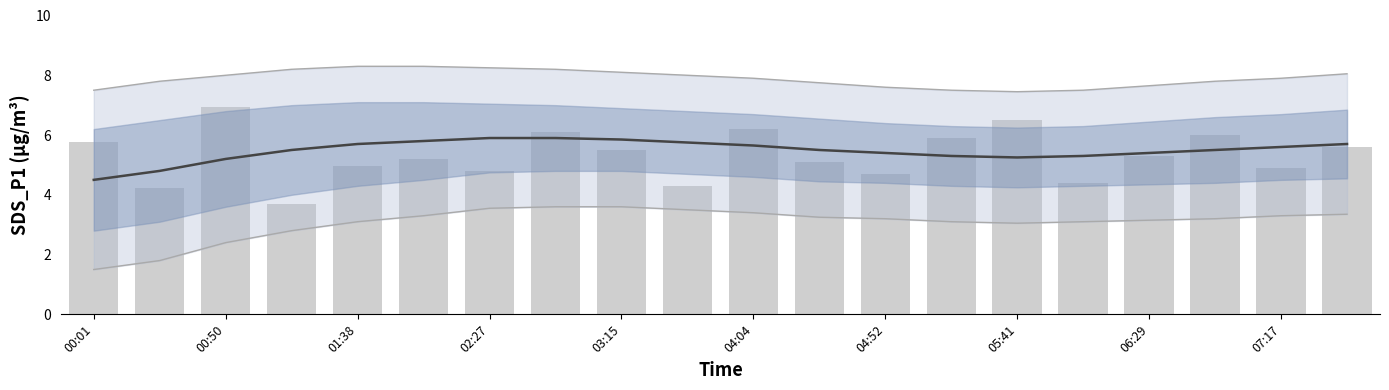

Which series has the largest range (max minus min)?

SDS_P1